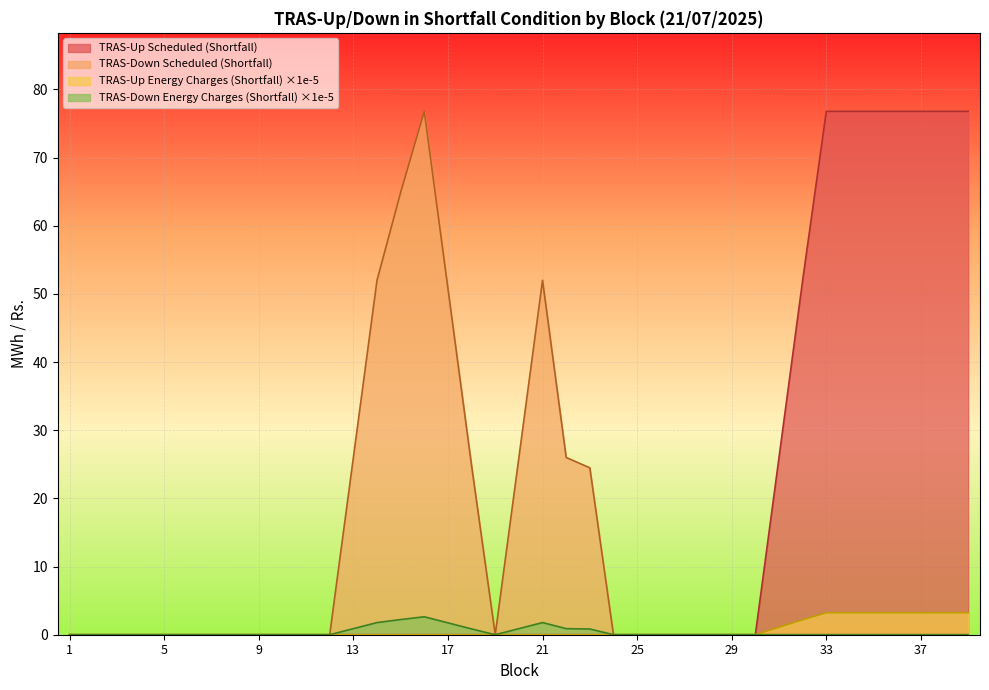

Reading left to right, list all the values displayed in this chart.

TRAS-Up Scheduled (Shortfall): 1=0.0	2=0.0	3=0.0	4=0.0	5=0.0	6=0.0	7=0.0	8=0.0	9=0.0	10=0.0	11=0.0	12=0.0	13=0.0	14=0.0	15=0.0	16=0.0	17=0.0	18=0.0	19=0.0	20=0.0	21=0.0	22=0.0	23=0.0	24=0.0	25=0.0	26=0.0	27=0.0	28=0.0	29=0.0	30=0.0	31=1.1	32=2.2	33=3.2	34=3.2	35=3.2	36=3.2	37=3.2	38=3.2	39=3.2
TRAS-Down Scheduled (Shortfall): 1=0.0	2=0.0	3=0.0	4=0.0	5=0.0	6=0.0	7=0.0	8=0.0	9=0.0	10=0.0	11=0.0	12=0.0	13=26.0	14=52.0	15=64.9	16=76.8	17=50.8	18=24.8	19=0.0	20=26.0	21=52.0	22=26.0	23=24.5	24=0.0	25=0.0	26=0.0	27=0.0	28=0.0	29=0.0	30=0.0	31=0.0	32=0.0	33=0.0	34=0.0	35=0.0	36=0.0	37=0.0	38=0.0	39=0.0
TRAS-Up Energy Charges (Shortfall): 1=0.0	2=0.0	3=0.0	4=0.0	5=0.0	6=0.0	7=0.0	8=0.0	9=0.0	10=0.0	11=0.0	12=0.0	13=0.0	14=0.0	15=0.0	16=0.0	17=0.0	18=0.0	19=0.0	20=0.0	21=0.0	22=0.0	23=0.0	24=0.0	25=0.0	26=0.0	27=0.0	28=0.0	29=0.0	30=0.0	31=26.0	32=52.0	33=76.8	34=76.8	35=76.8	36=76.8	37=76.8	38=76.8	39=76.8
TRAS-Down Energy Charges (Shortfall): 1=0.0	2=0.0	3=0.0	4=0.0	5=0.0	6=0.0	7=0.0	8=0.0	9=0.0	10=0.0	11=0.0	12=0.0	13=0.9	14=1.8	15=2.2	16=2.6	17=1.7	18=0.8	19=0.0	20=0.9	21=1.8	22=0.9	23=0.8	24=0.0	25=0.0	26=0.0	27=0.0	28=0.0	29=0.0	30=0.0	31=0.0	32=0.0	33=0.0	34=0.0	35=0.0	36=0.0	37=0.0	38=0.0	39=0.0